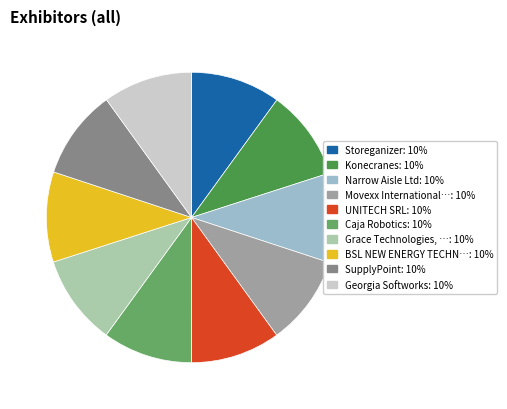

Is there any slice that represents more than half of the pie?

No